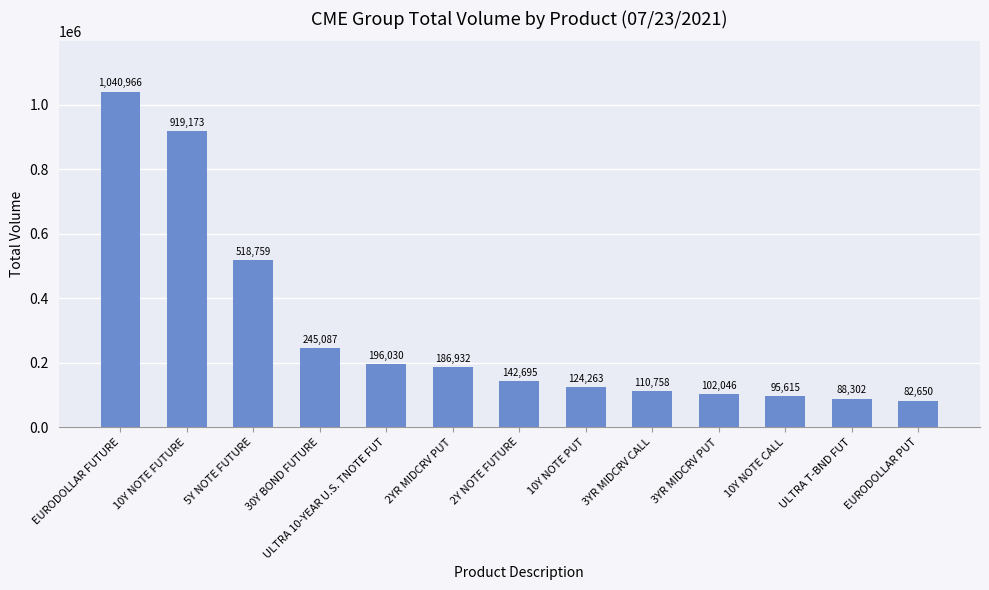

Where does the data first go above 142695?

EURODOLLAR FUTURE